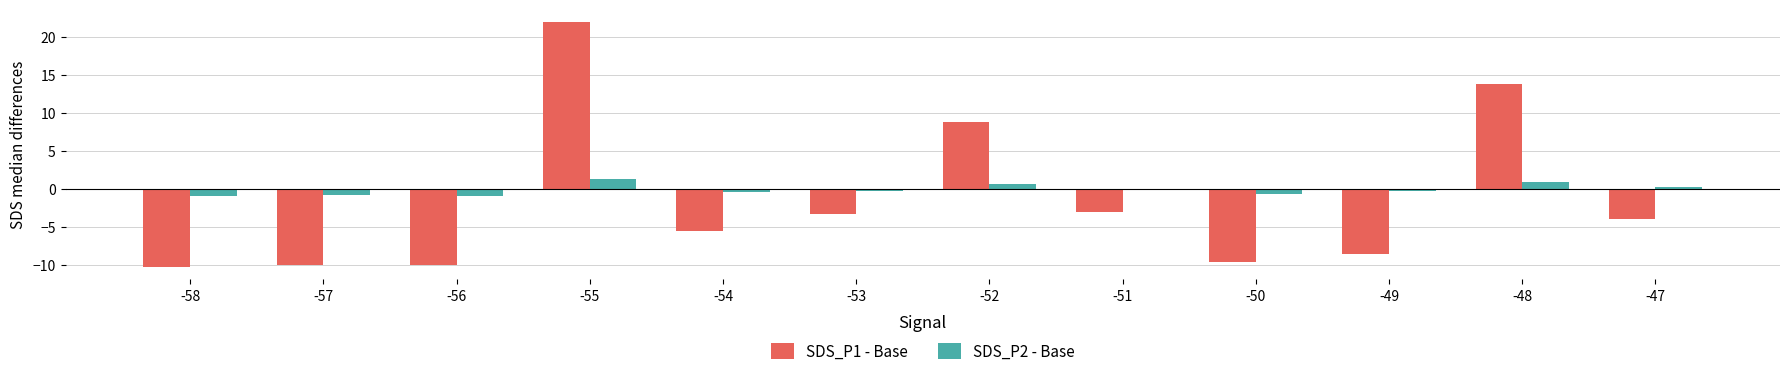

Is it true that SDS_P1 - Base equals 9.6 at -55?

False